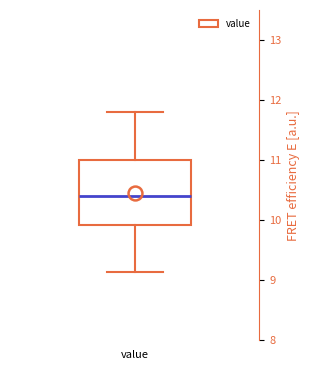

Where does the lower whisker of the box for value end on the y-axis? The values are not printed on the chart, so give them approximately, as read against the axis.

9.1